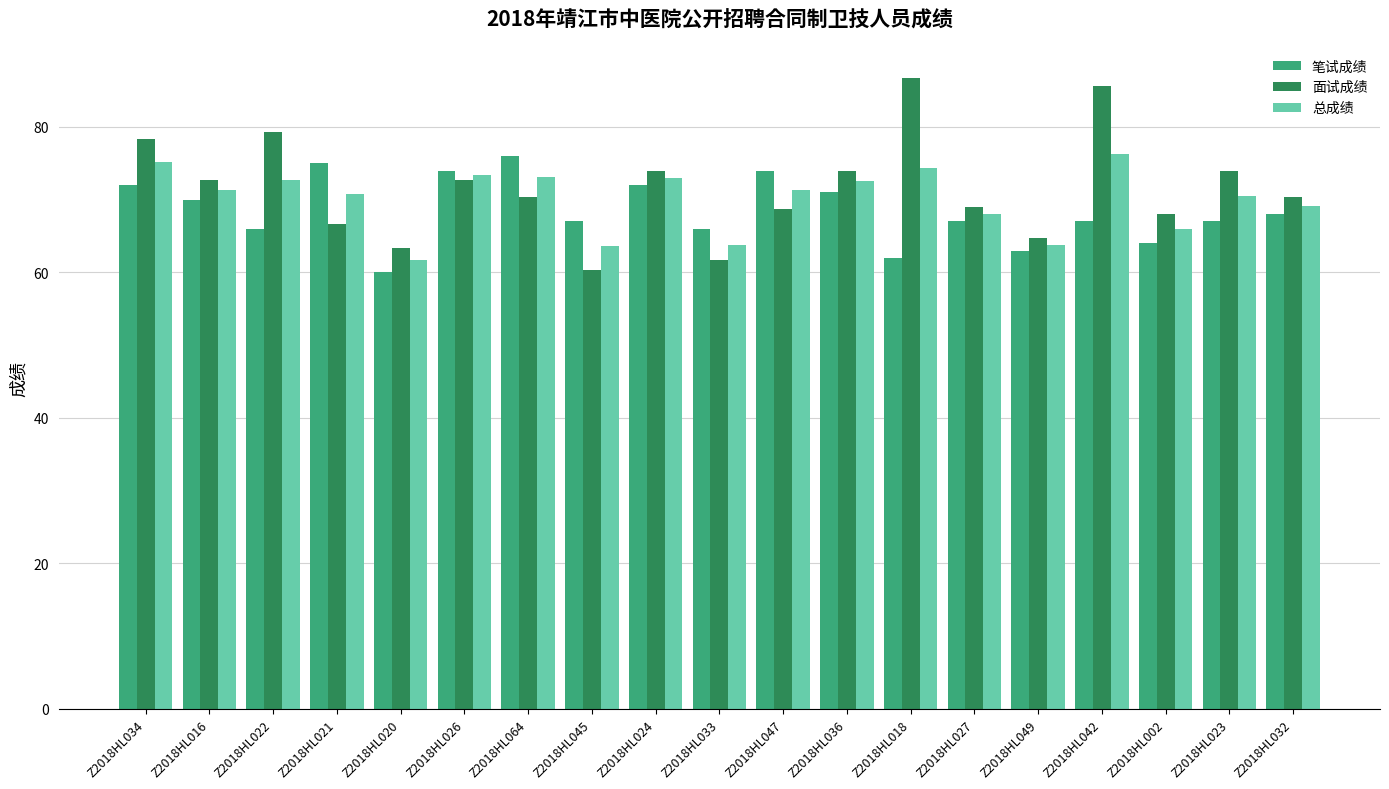

How many categories are shown in the chart?

19